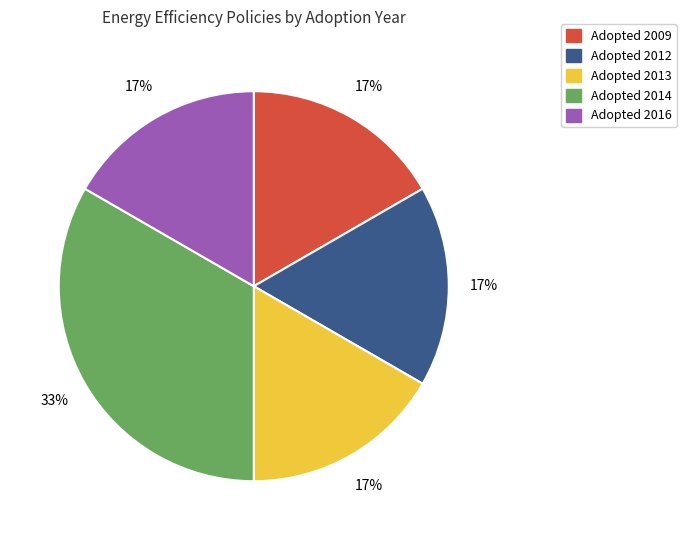

To the nearest percent, what is the average slice percentage?

20%